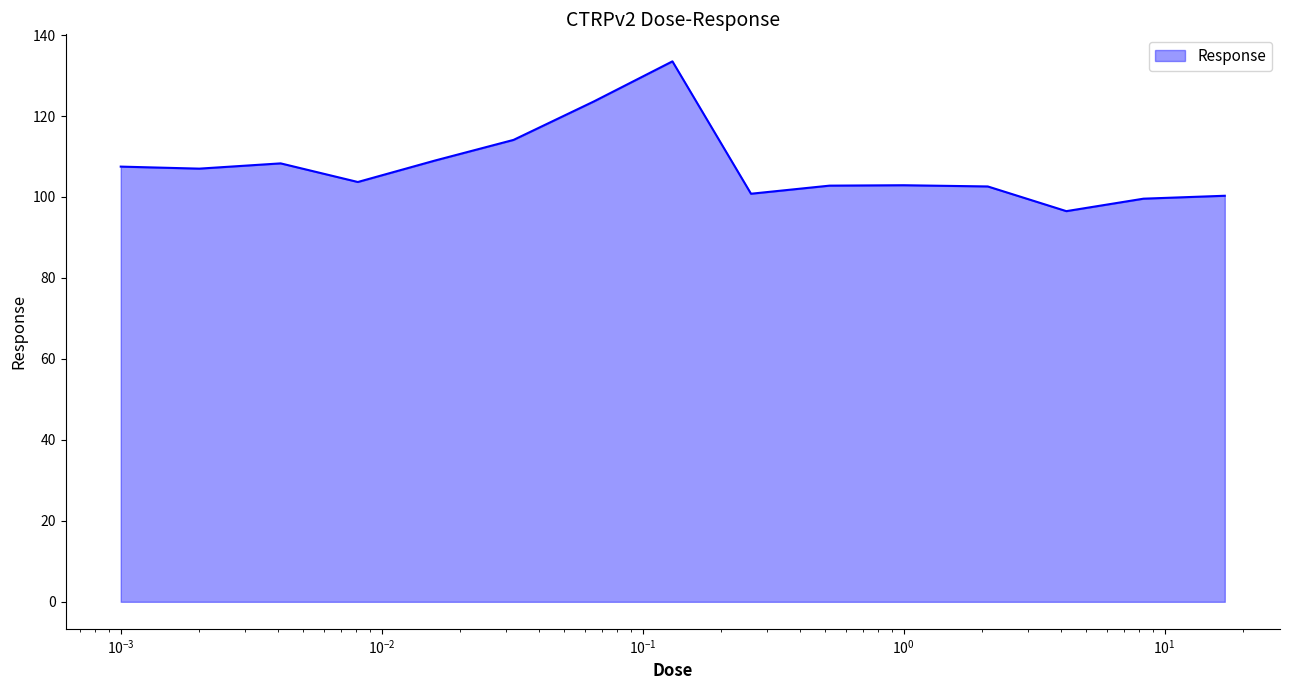

What is the sum of all values?

1612.2